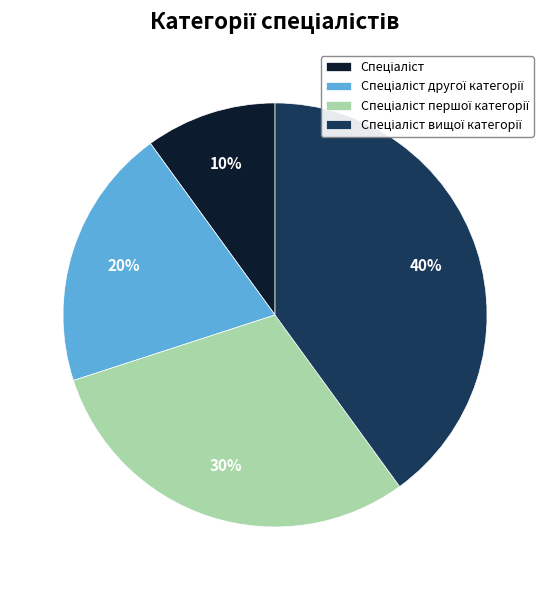

Is there a majority slice in this chart?

No